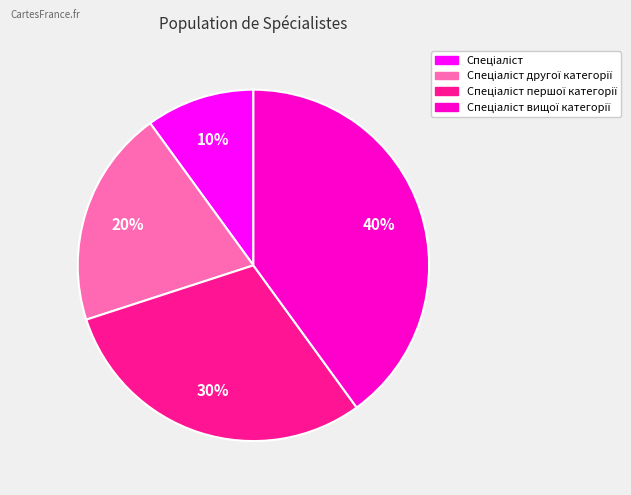

Is there any slice that represents more than half of the pie?

No